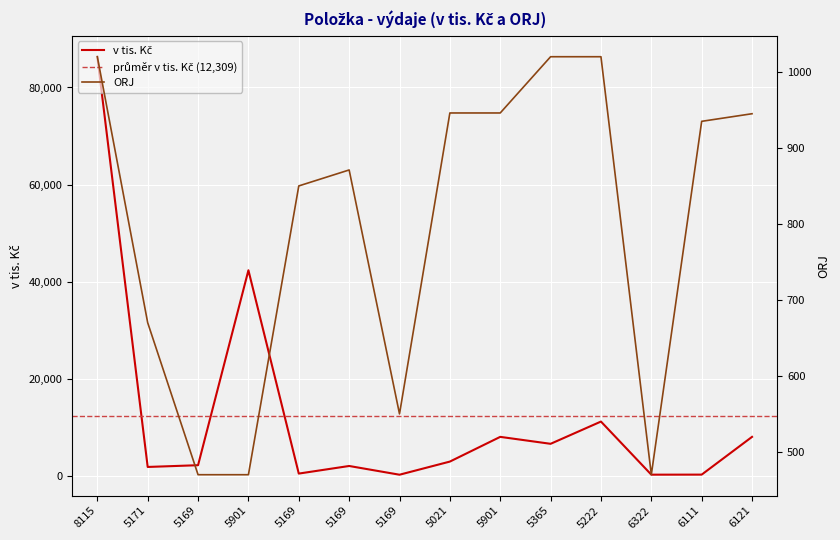

What is the difference between the maximum and second lowest values in the v tis. Kc series?

86127.0